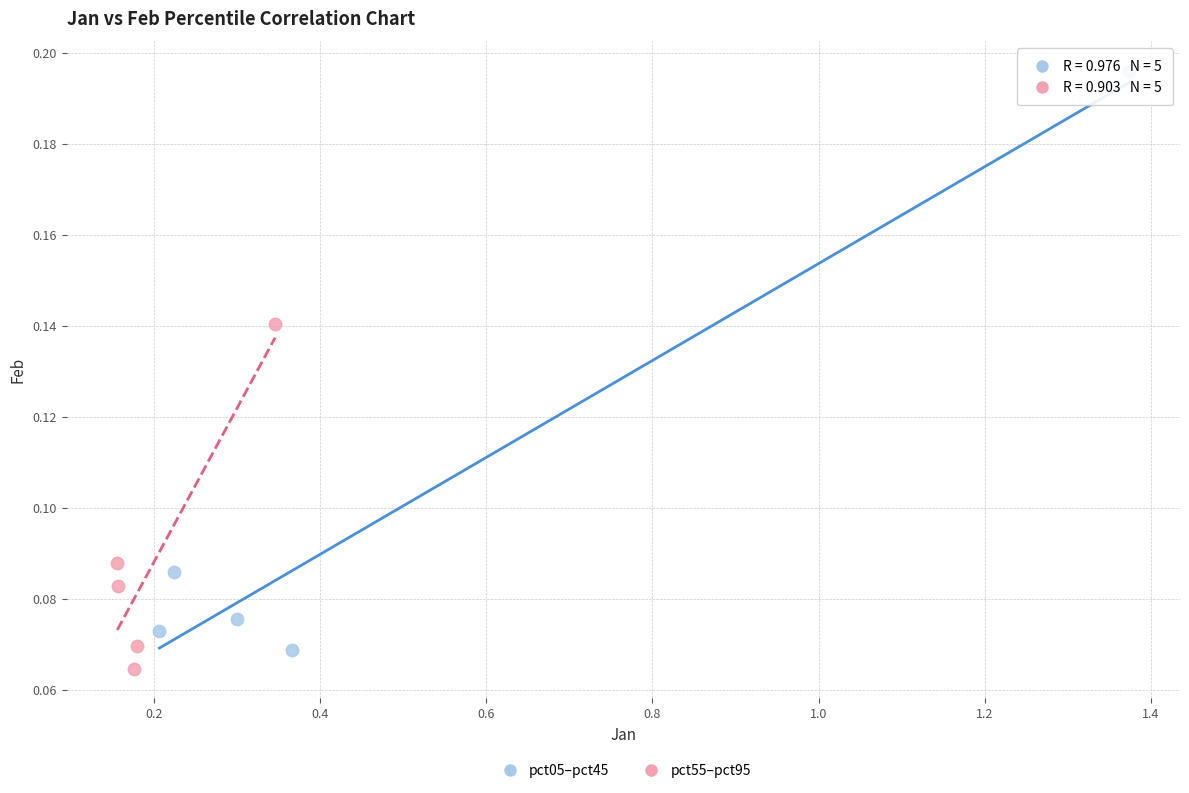

Which series reaches the maximum Y coordinate?

pct05–pct45